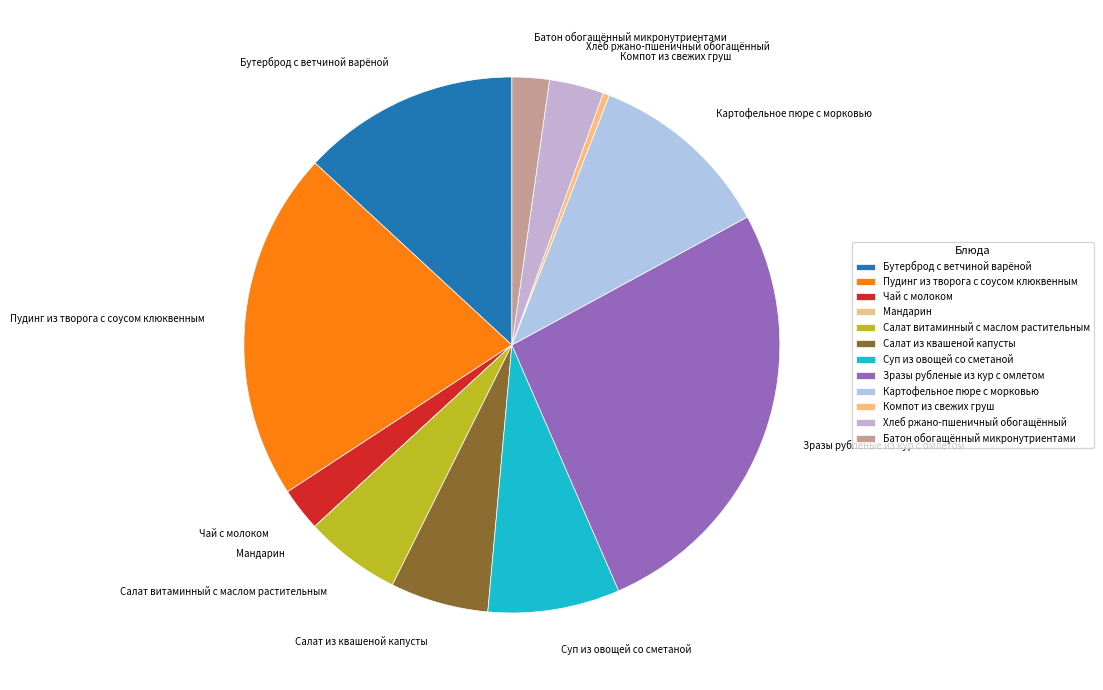

Approximately how many times larger is the value at Пудинг из творога с соусом клюквенным compared to Салат из квашеной капусты?

3.6